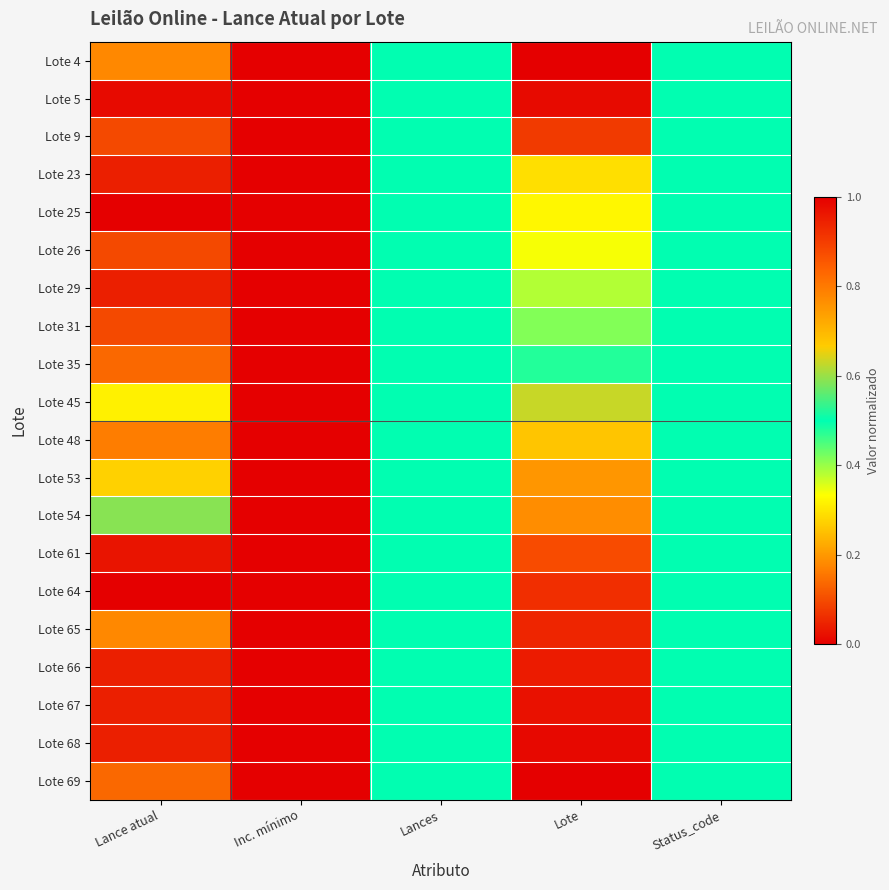

What is the total value across all series at Inc. mínimo?

1.0